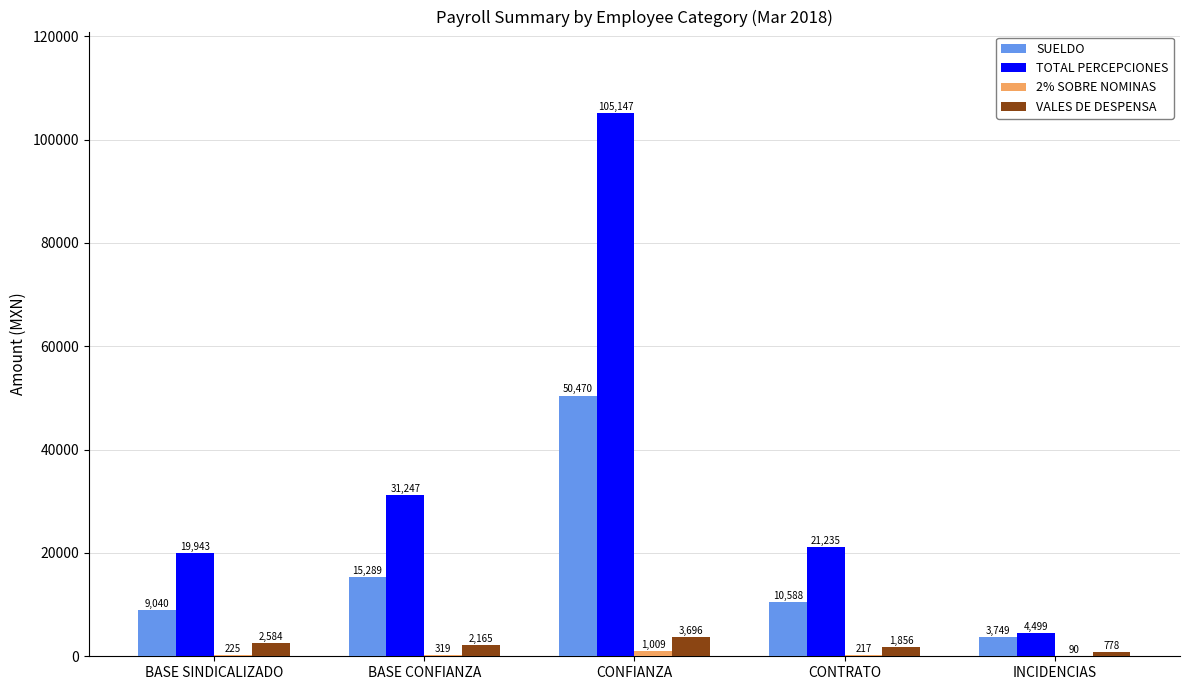

The SUELDO series shows 15289.4 at BASE CONFIANZA. True or false?

True